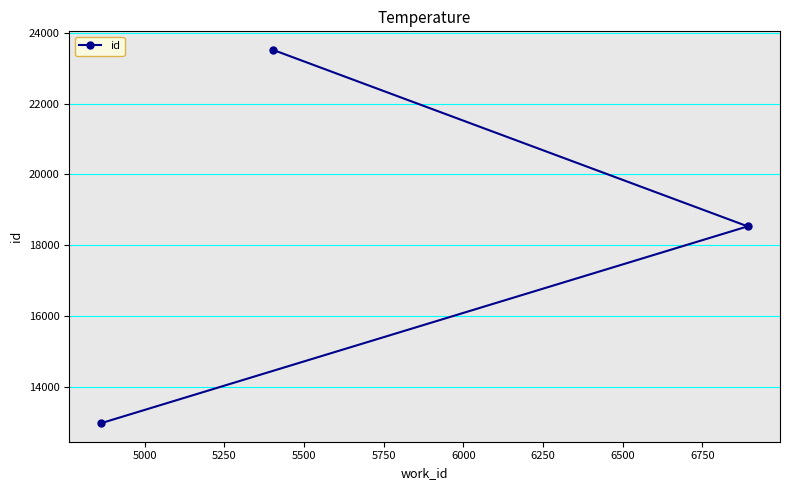

Count the values in the range 12966 to 23517.

3